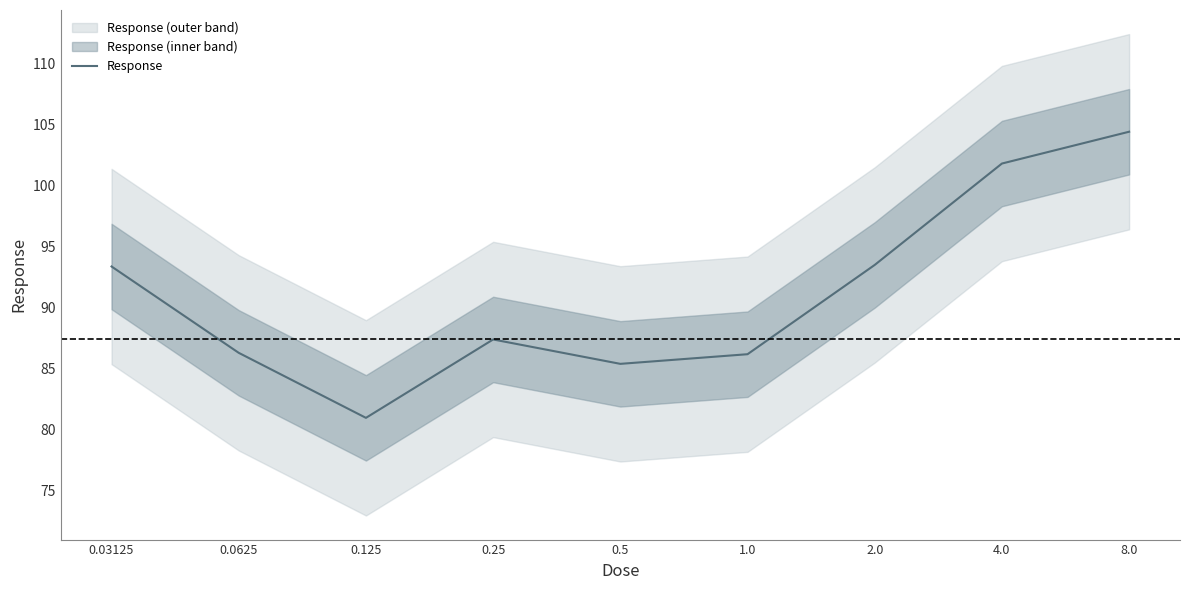

What is the minimum value shown in the chart?

81.0